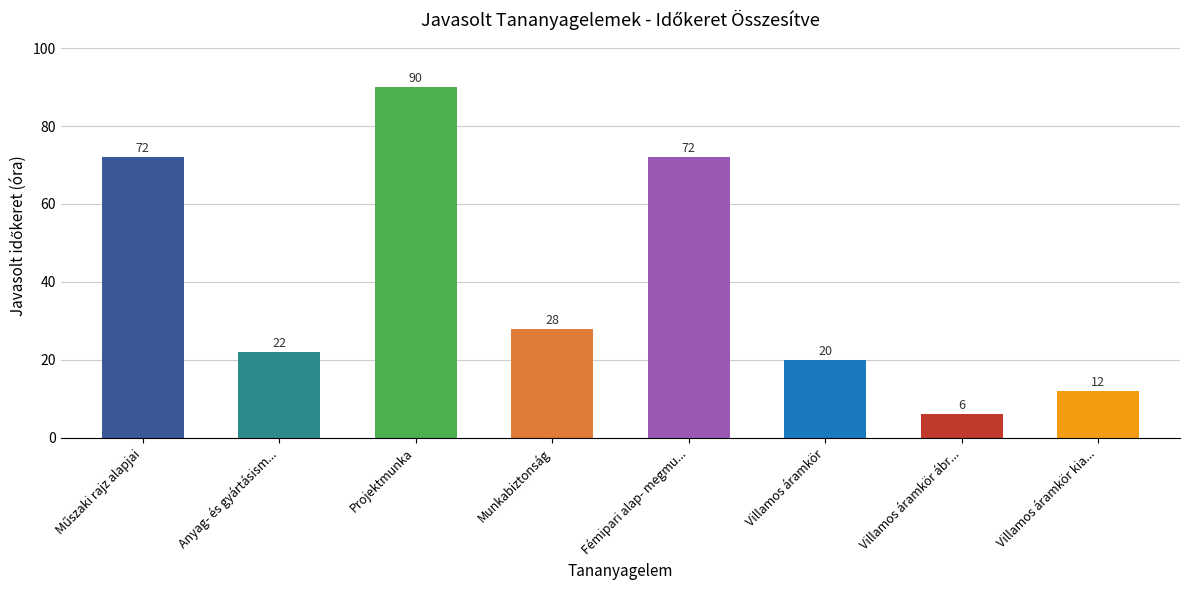

How many distinct data groups are displayed?

1